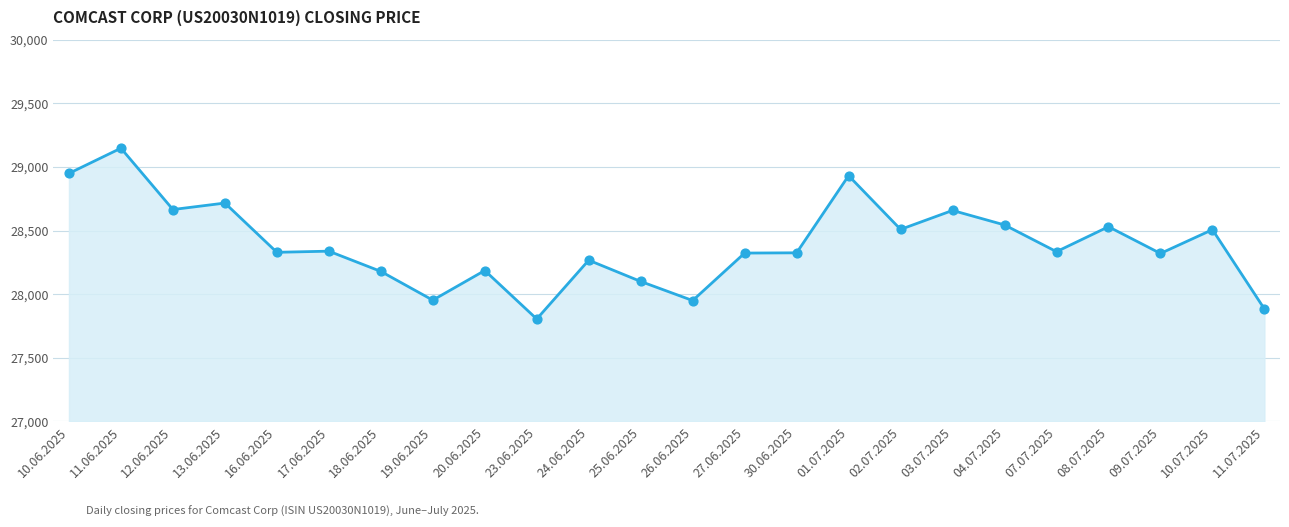

What is the change in value from 12.06.2025 to 09.07.2025?

-345